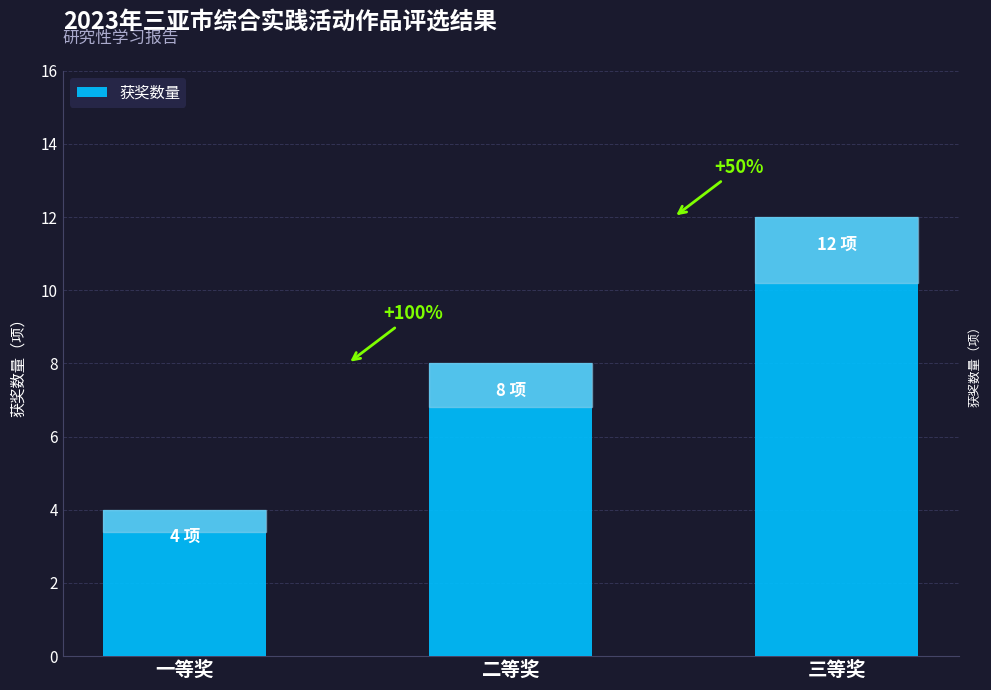

How many bars are there in total?

3